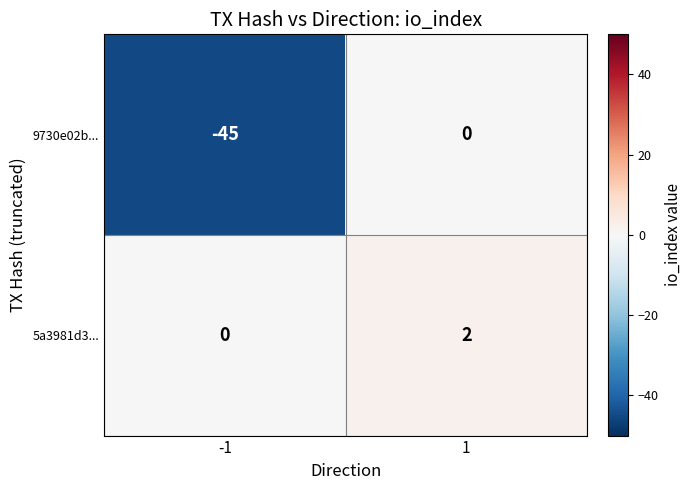

At which category does the chart reach its minimum across all series?

-1